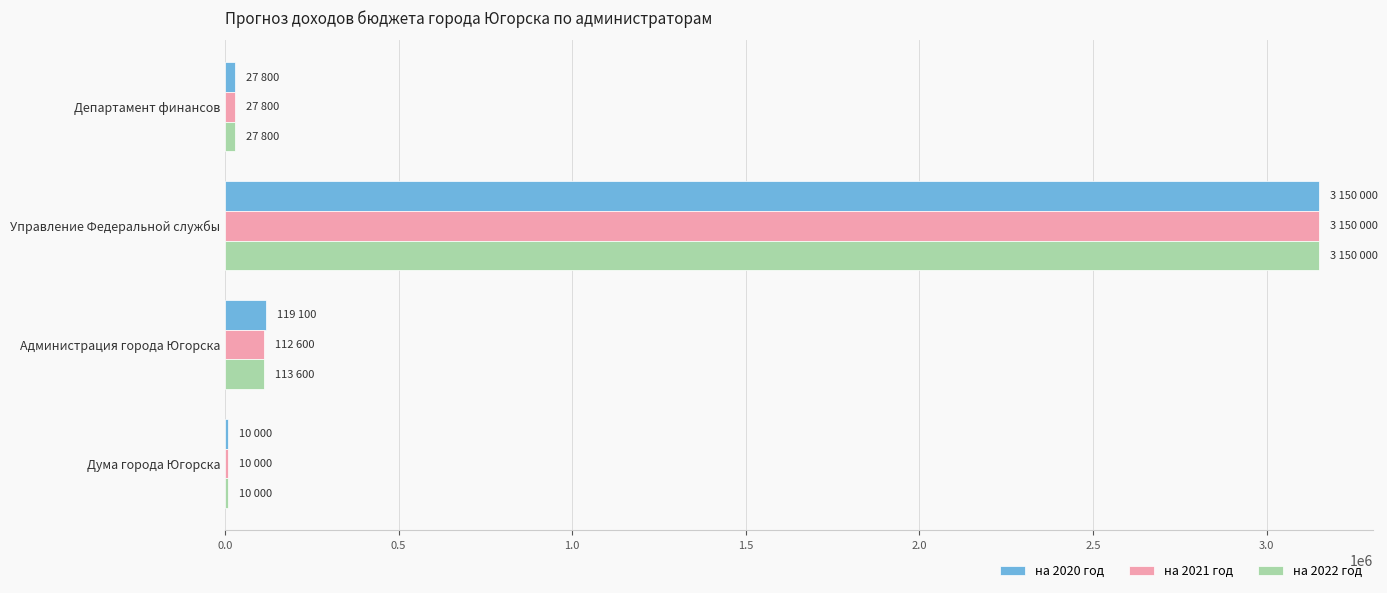

Which category has the highest value in the на 2020 год series?

Управление Федеральной службы